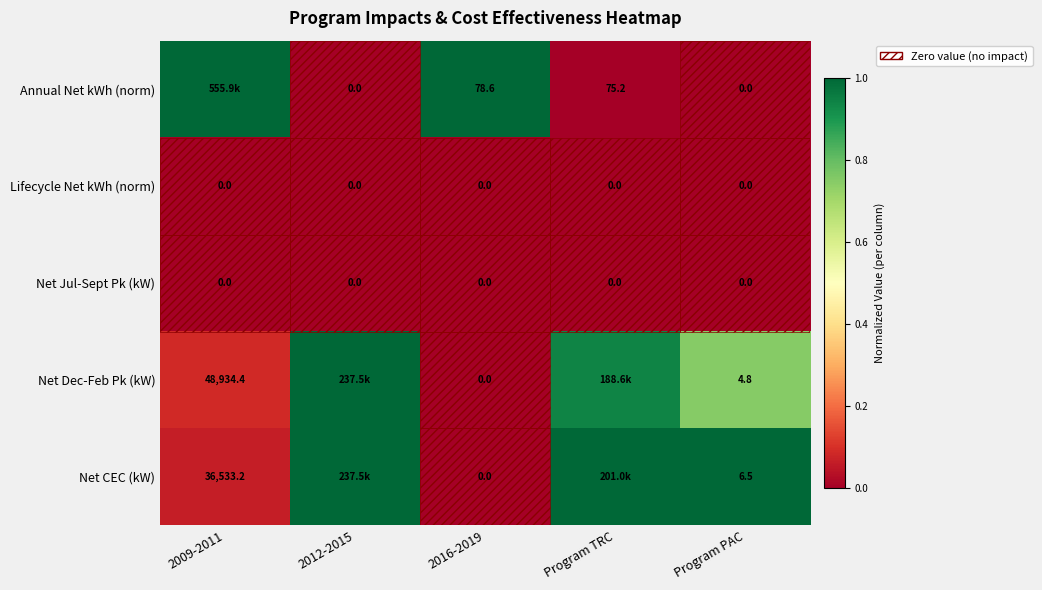

At Program TRC, list the series in order from smallest to largest.

Lifecycle Net kWh (norm), Net Jul-Sept Pk (kW), Annual Net kWh (norm), Net Dec-Feb Pk (kW), Net CEC (kW)